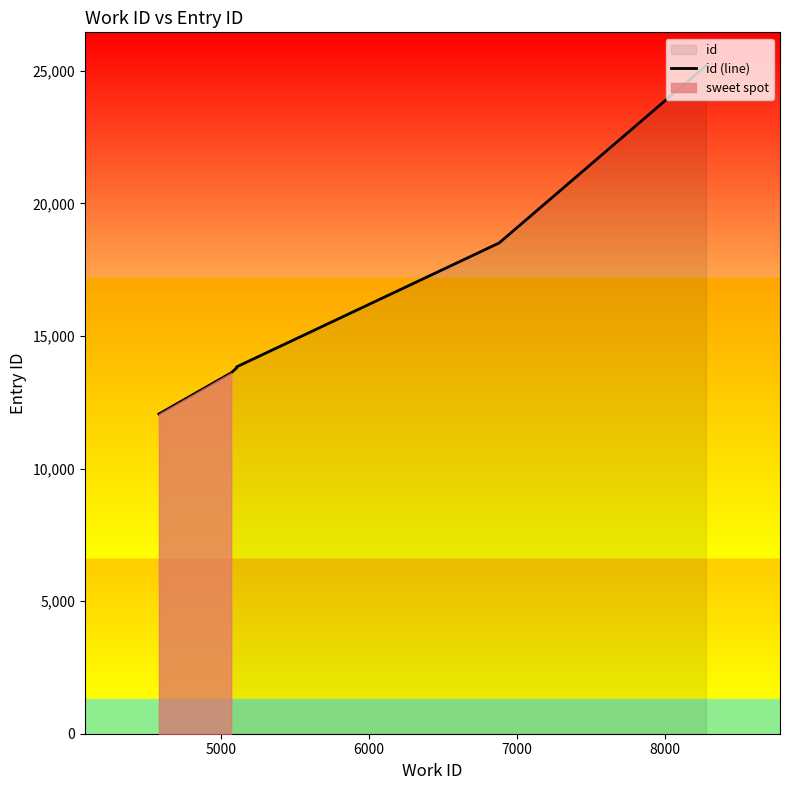

What is the greatest value displayed?

25189